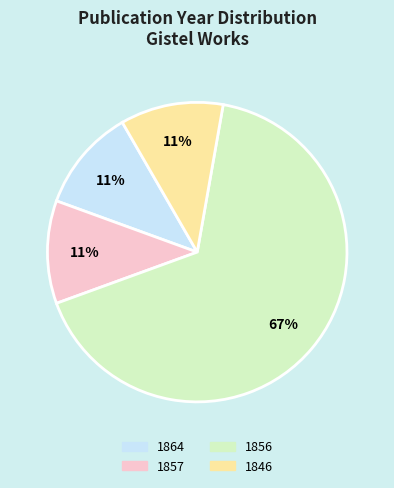

To the nearest percent, what is the difference between the largest and smallest slice percentages?

56%